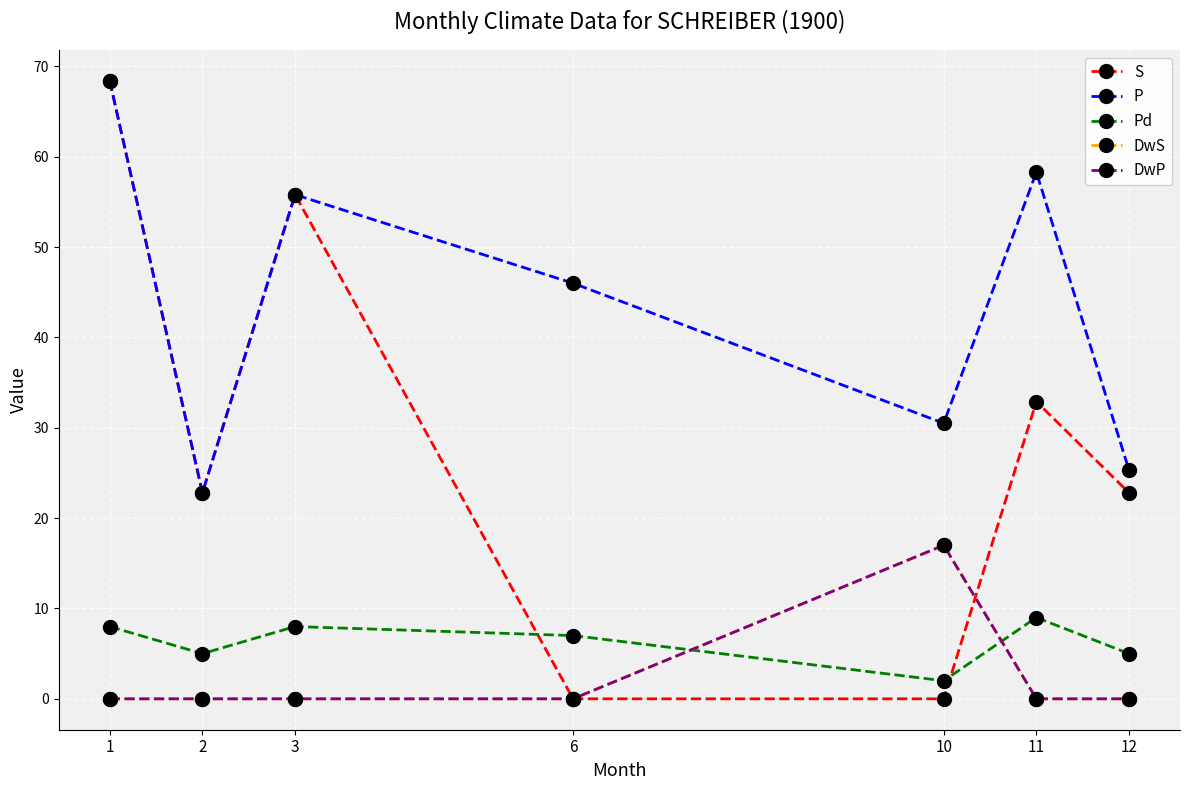

Where is the first local maximum for DwS?

10